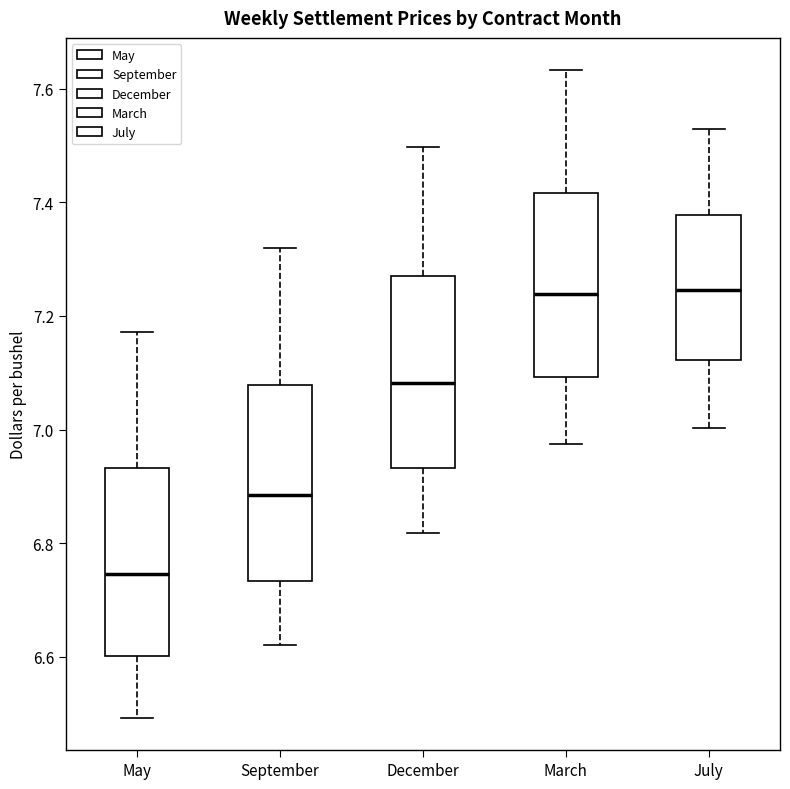

Where does the lower whisker of the box for December end on the y-axis? The values are not printed on the chart, so give them approximately, as read against the axis.

6.82